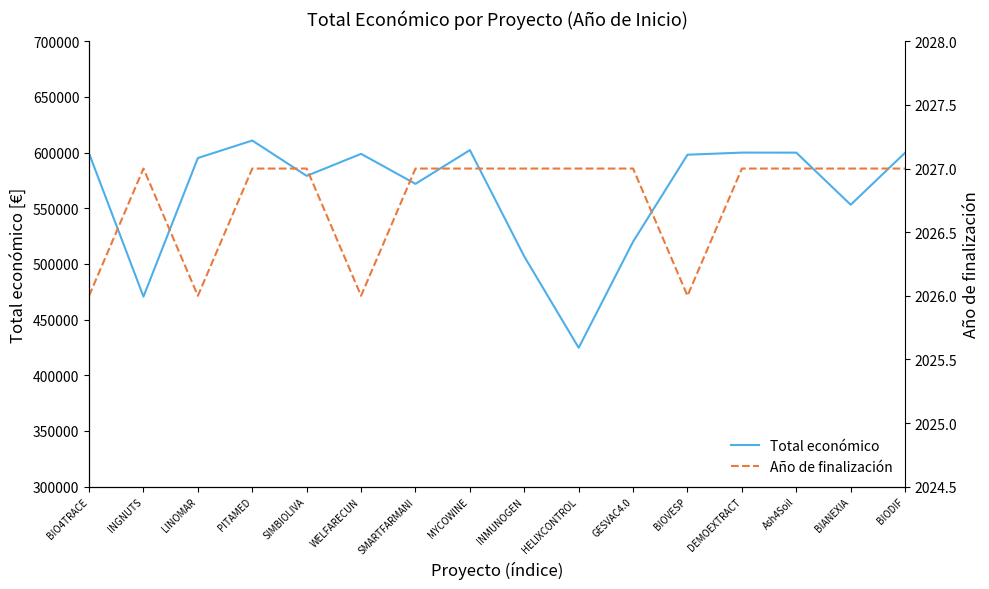

What is the greatest value displayed?

610889.0